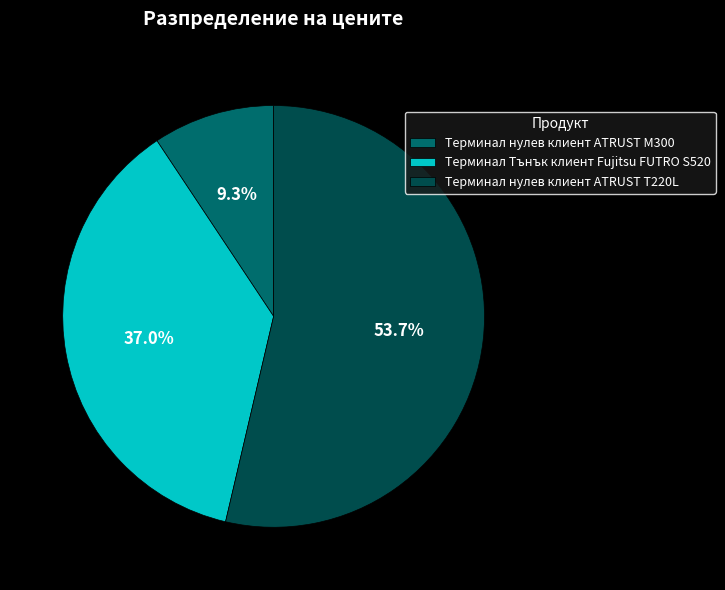

Rank the categories by value from highest to lowest.

Терминал нулев клиент ATRUST T220L, Терминал Тънък клиент Fujitsu FUTRO S520, Терминал нулев клиент ATRUST M300